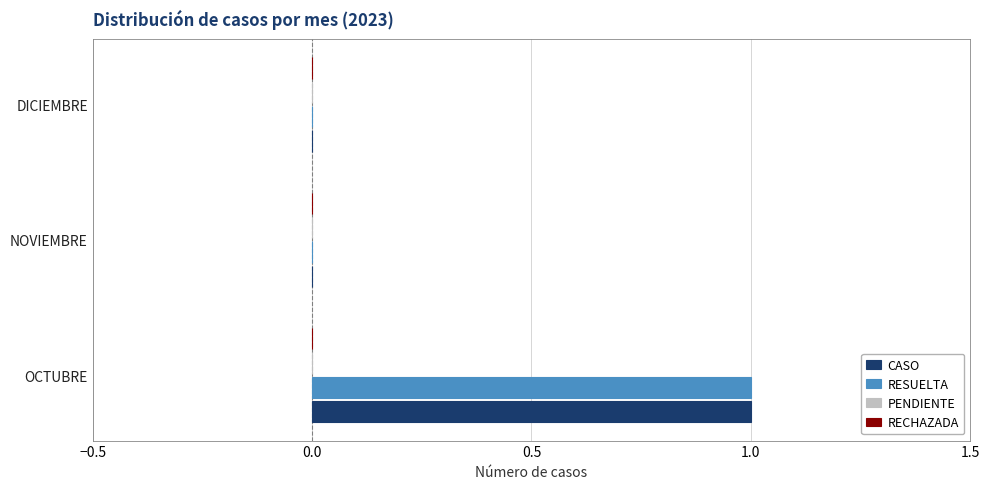

True or false: CASO has a value of -1 at NOVIEMBRE.

False